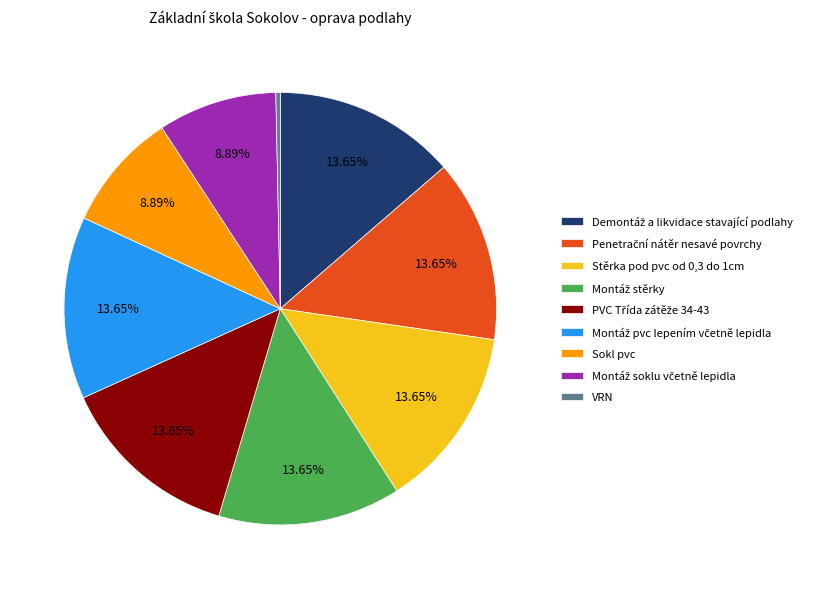

Is there any slice that represents more than half of the pie?

No